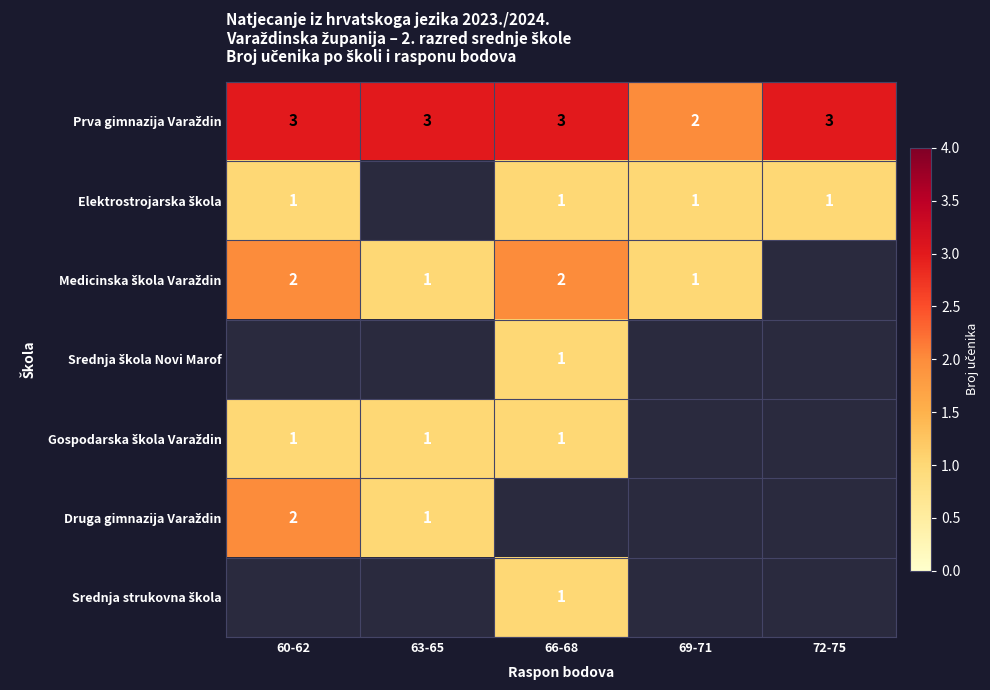

Between 60-62 and 66-68, which is larger?

60-62